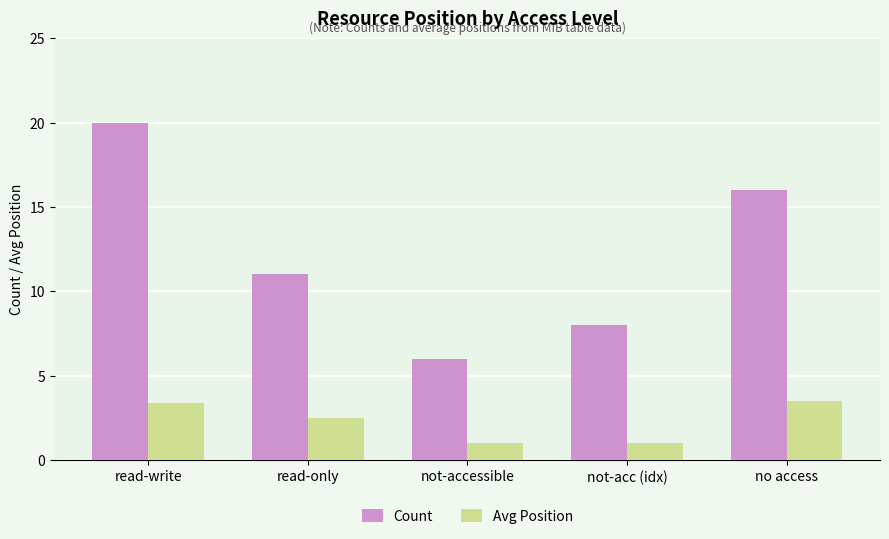

List the series in order of their overall mean, highest first.

Count, Avg Position